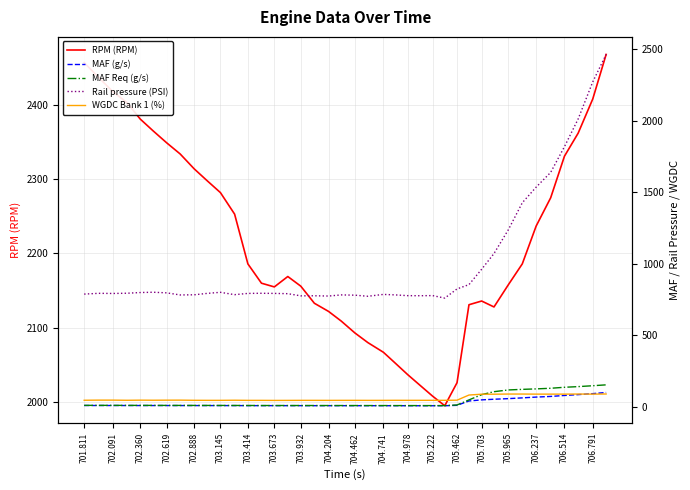

At how many categories does at least one series exceed 1773?

40